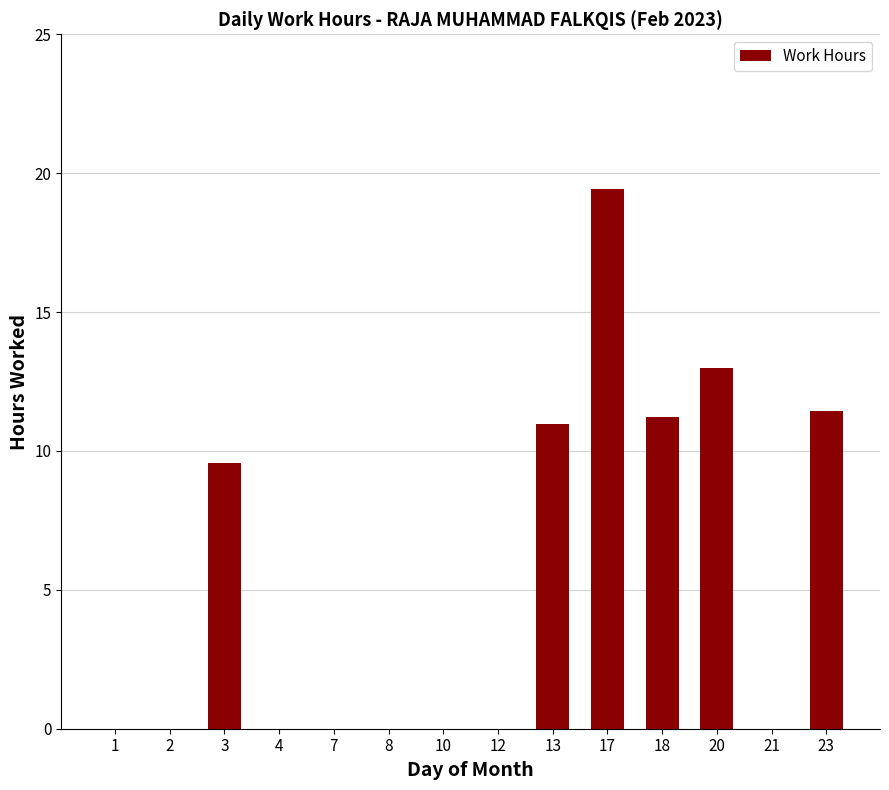

What is the sum of all values?

75.6